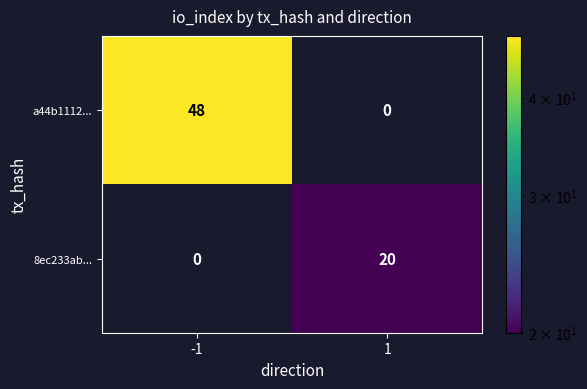

Reading left to right, list all the values displayed in this chart.

a44b1112...: 48	0
8ec233ab...: 0	20